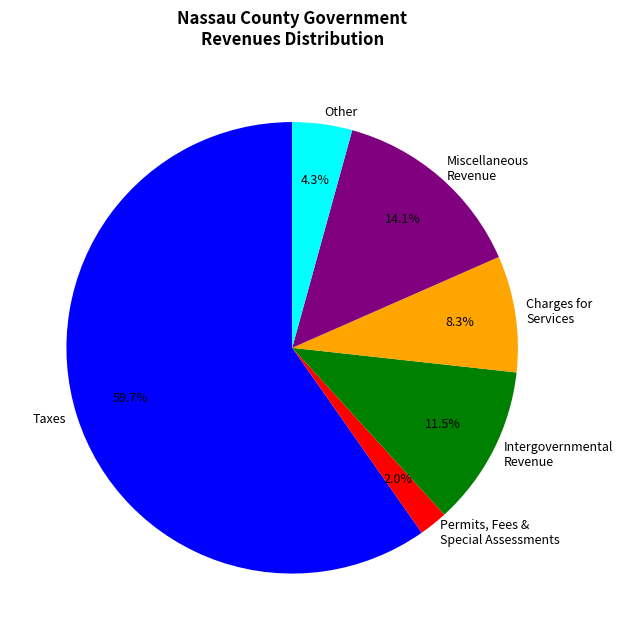

To the nearest percent, what is the average slice percentage?

17%